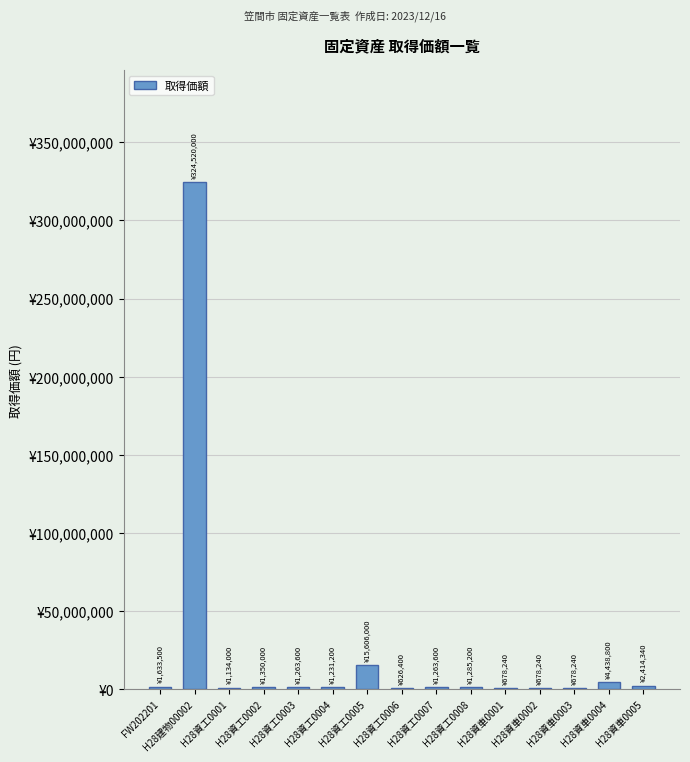

What is the value of the 13th bar from the left?

678240